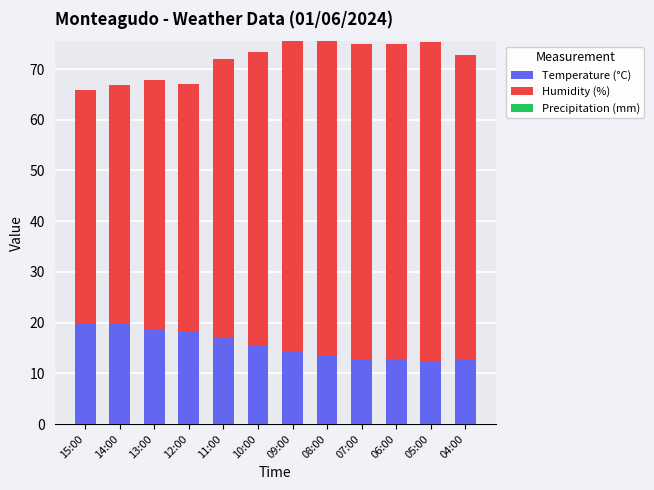

What is the sum of all Temperature (°C) values?

187.7